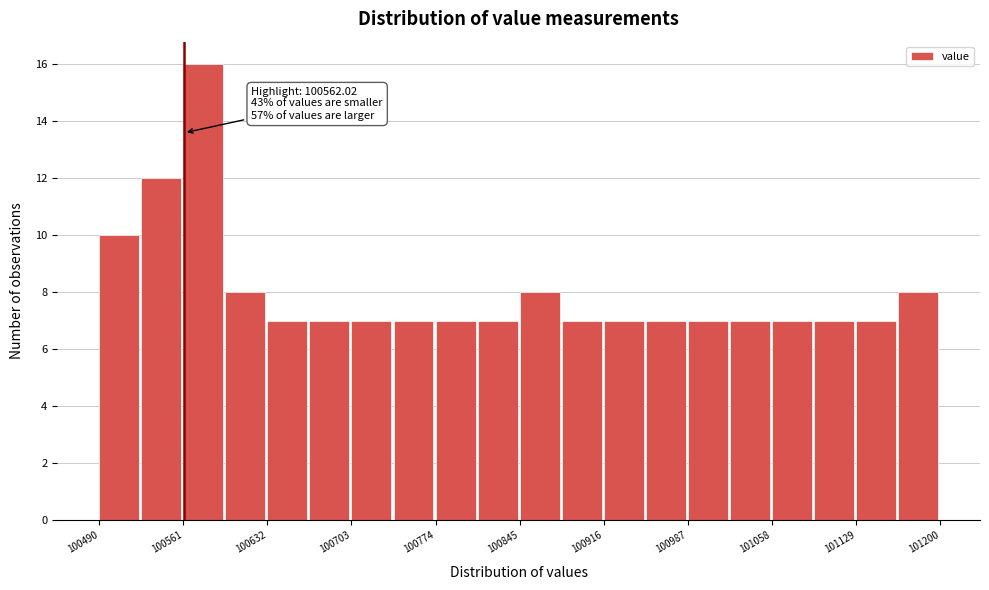

Around what value on the x-axis is the tallest bar? Give the approximate position of its centre, as read against the axis.

100580